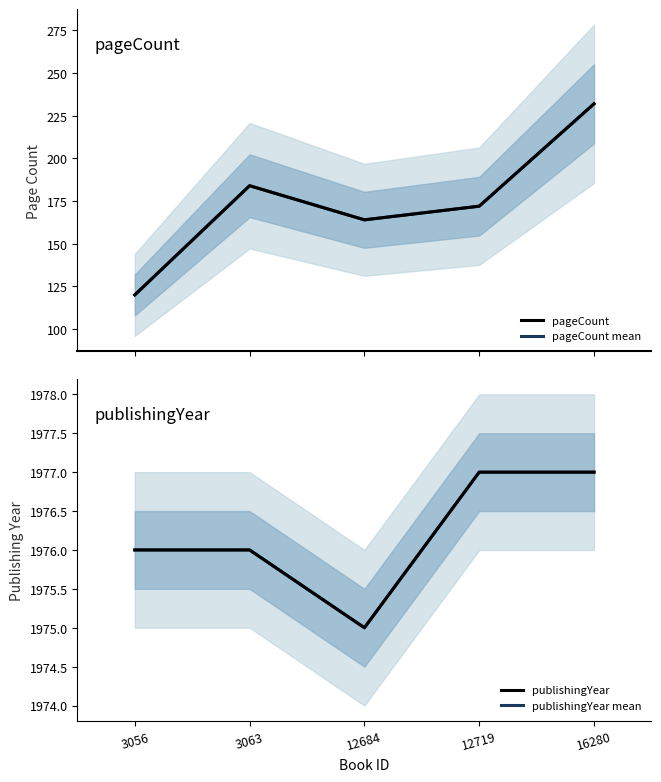

Does the chart display data point markers on the line(s)?

No